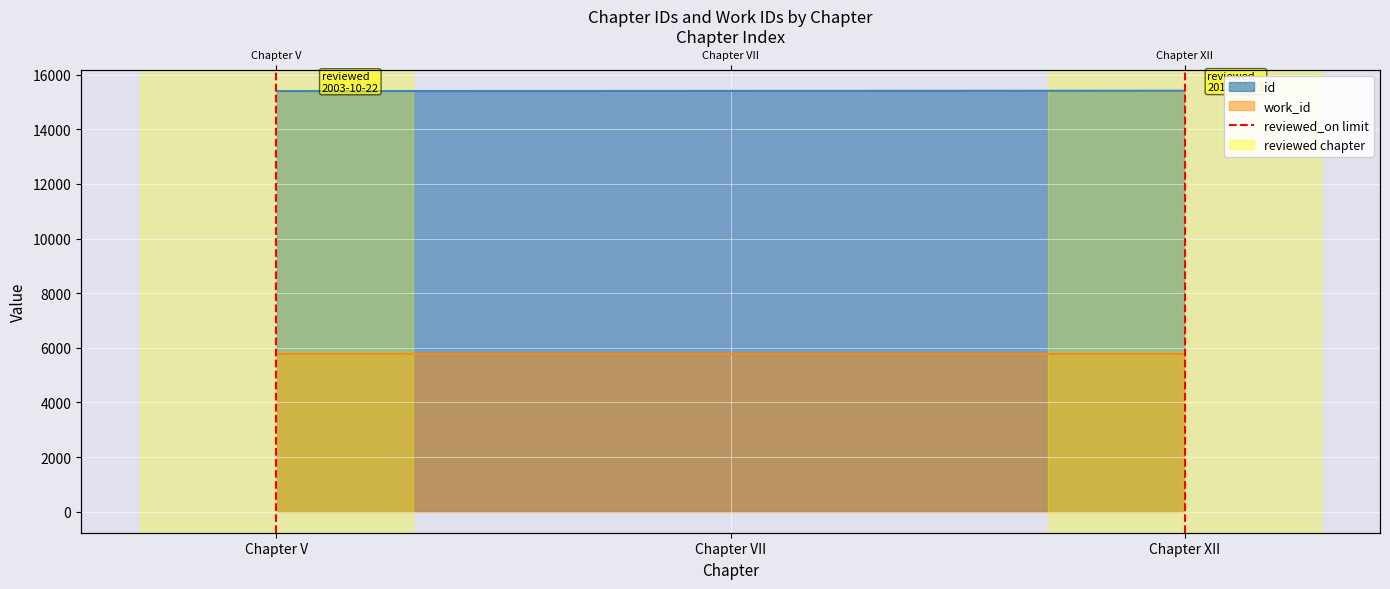

Where is the data nearest to the value 0?

Chapter V